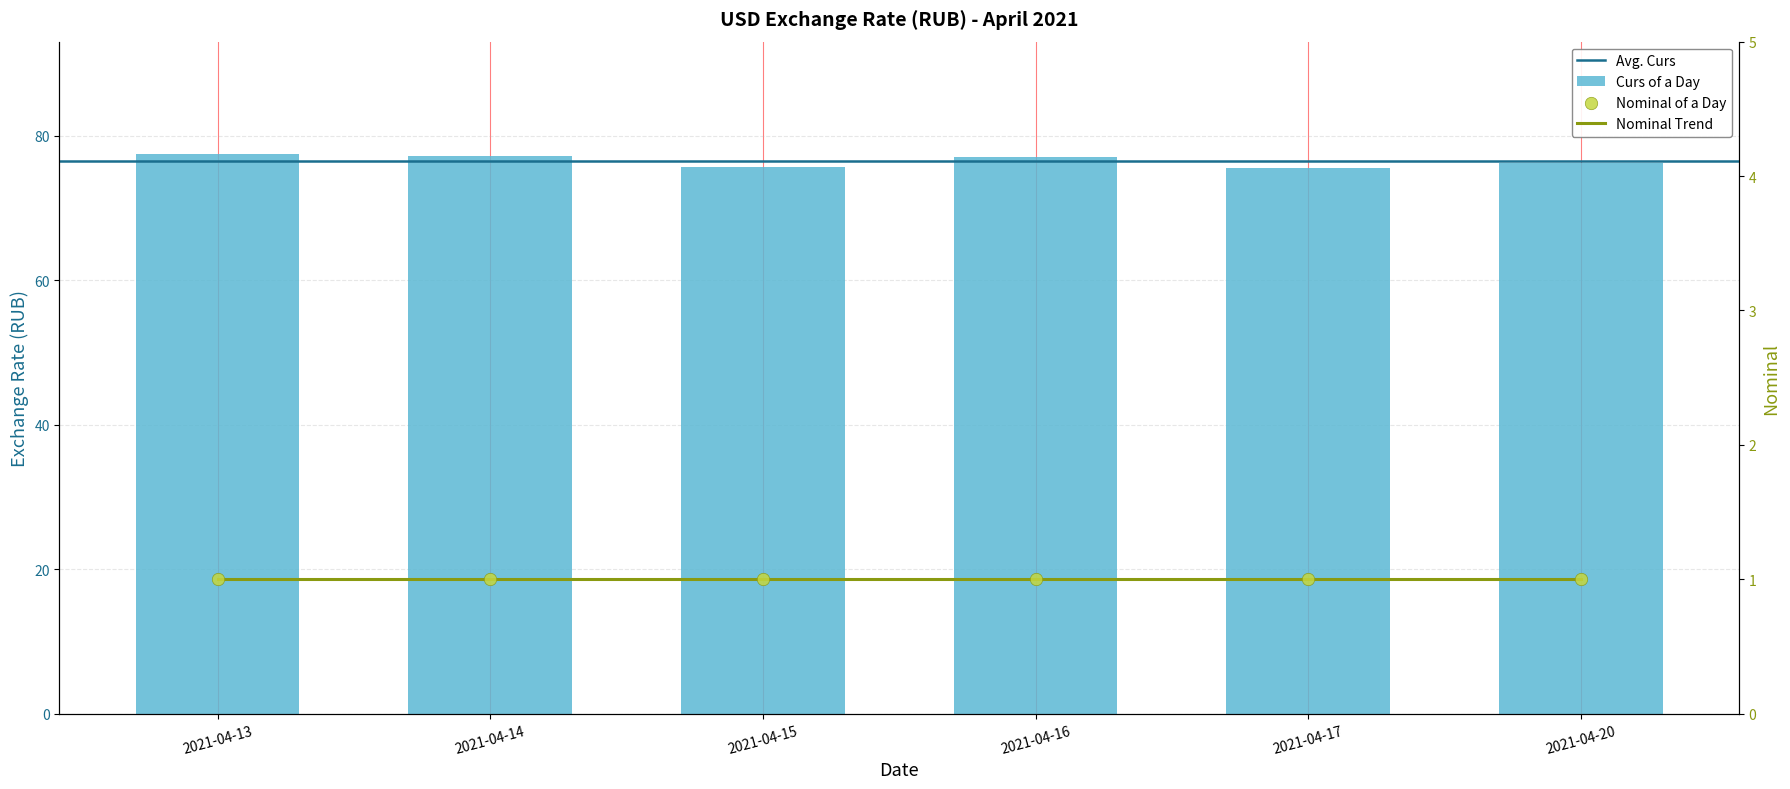

What is the change in value from 2021-04-16 to 2021-04-17?

-1.4